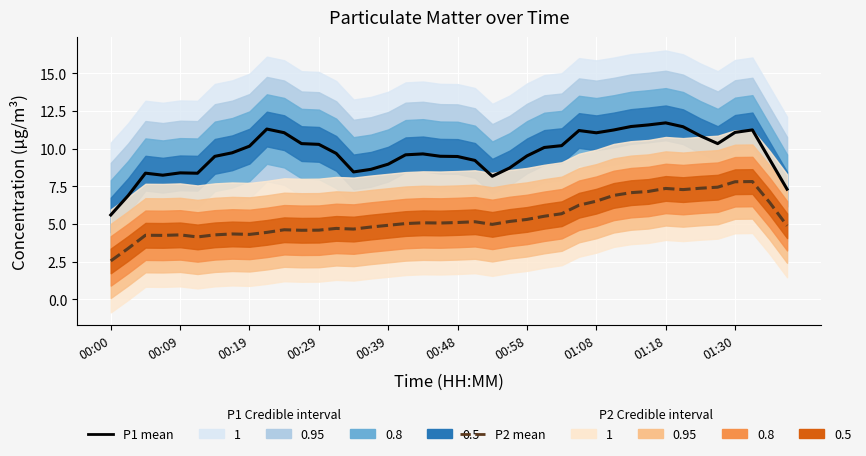

Is the value of P1 mean at 00:48 greater than the value of P2 mean at 27?

Yes